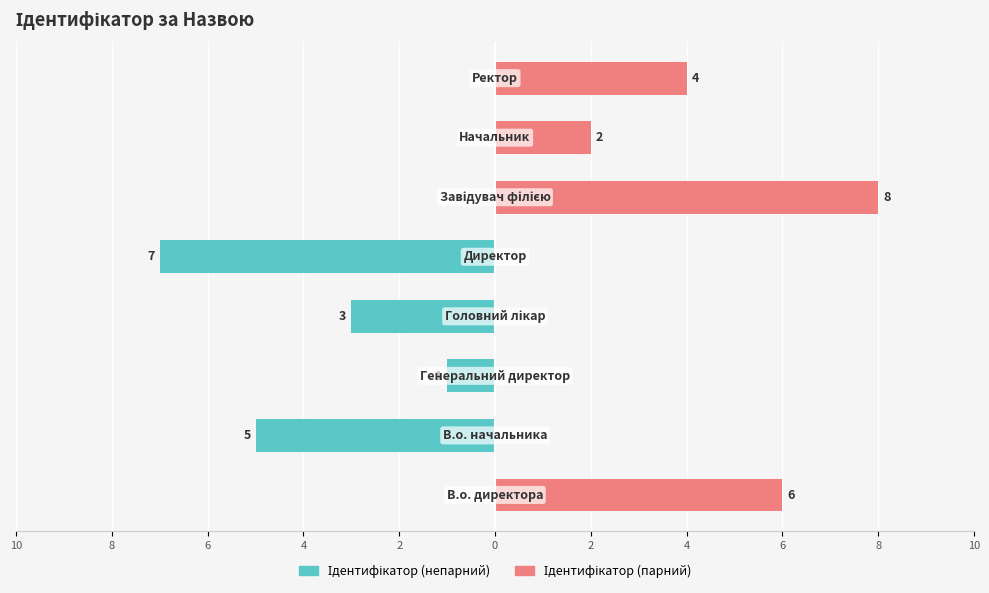

List the series in order of their overall mean, lowest first.

Ідентифікатор (непарний), Ідентифікатор (парний)